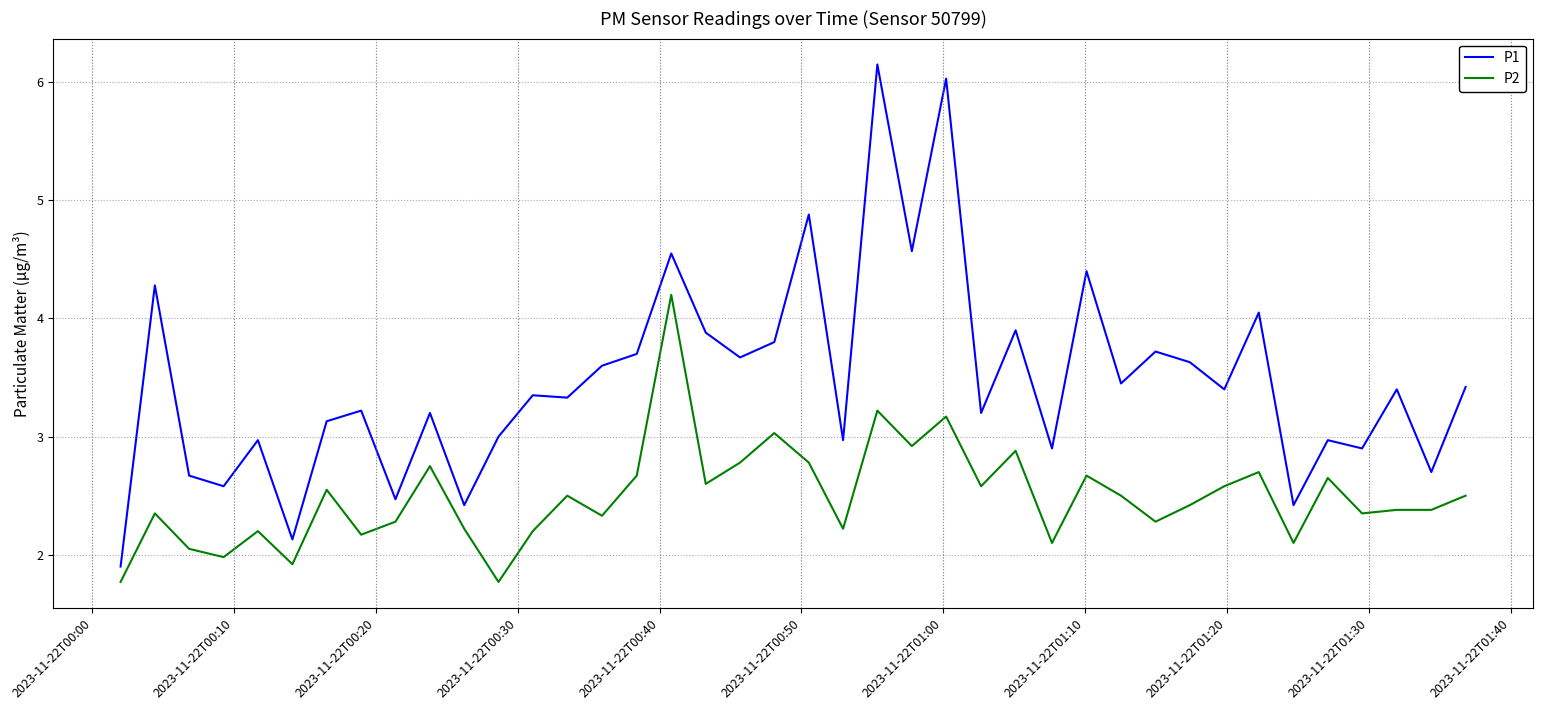

Which series has the largest total across all categories?

P1